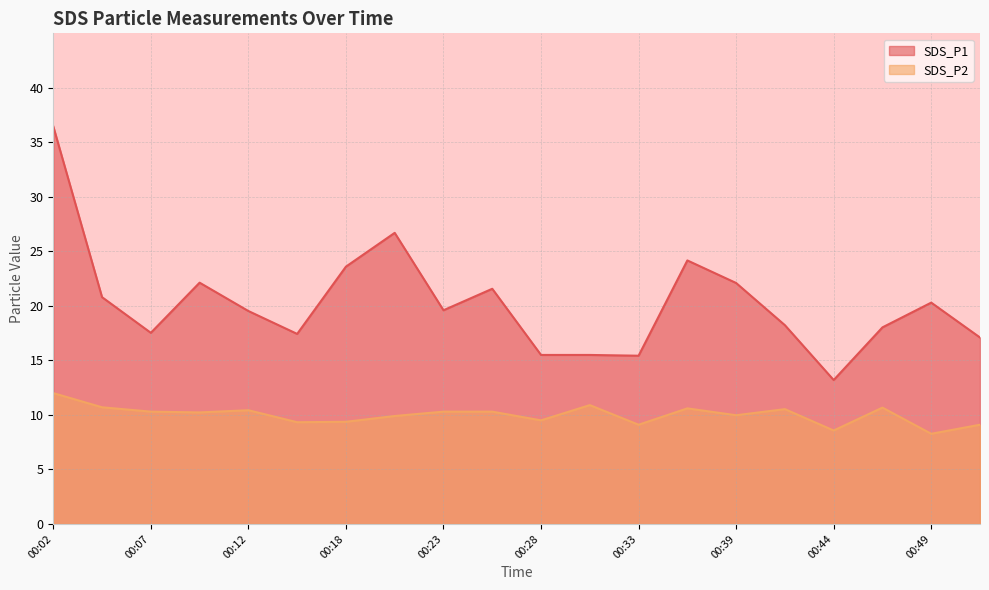

True or false: SDS_P2 has more than 0 points higher than both neighbors.

True